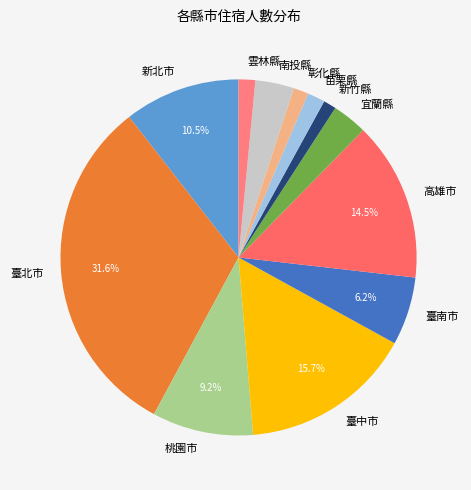

Which slice is the largest?

臺北市